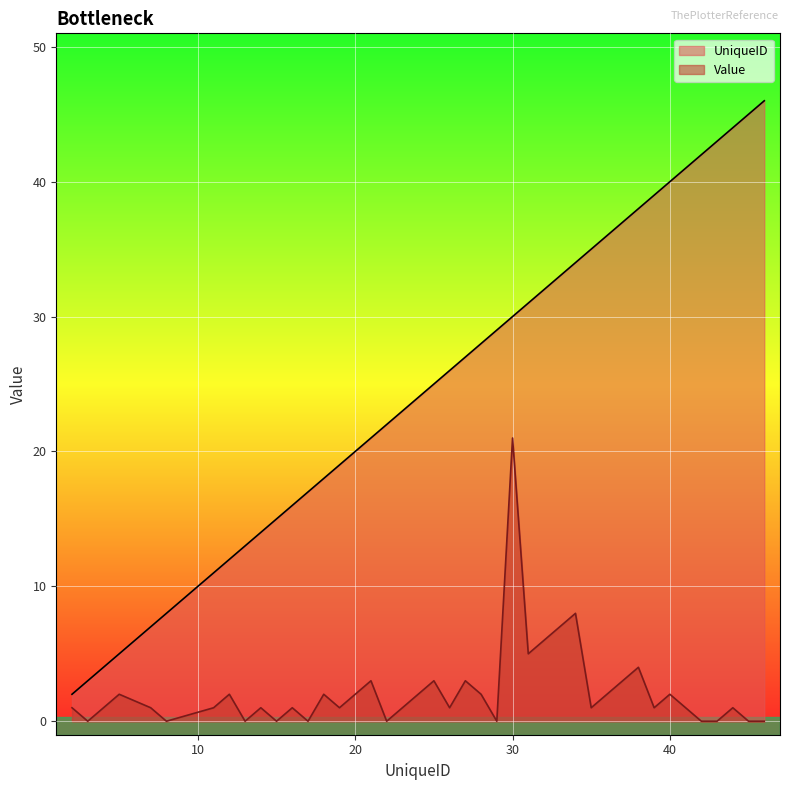

What is the maximum value shown in the chart?

46